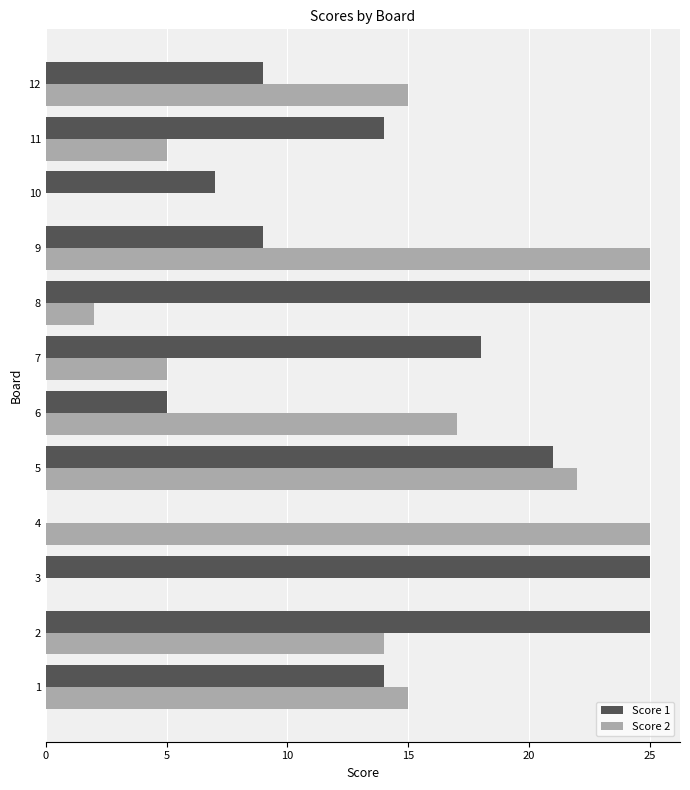

The value of Score 1 at 5 is 14. True or false?

False